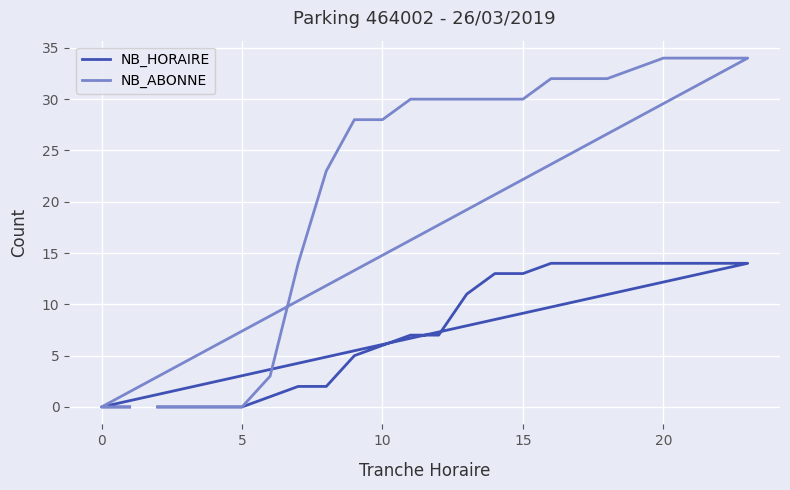

Is the value of NB_HORAIRE at 5 greater than the value of NB_ABONNE at 15?

No